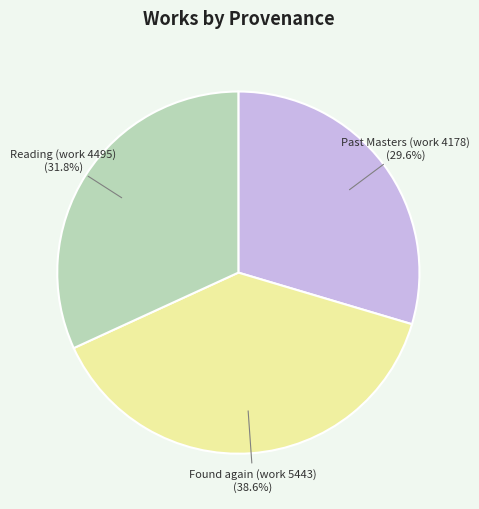

Is there a majority slice in this chart?

No